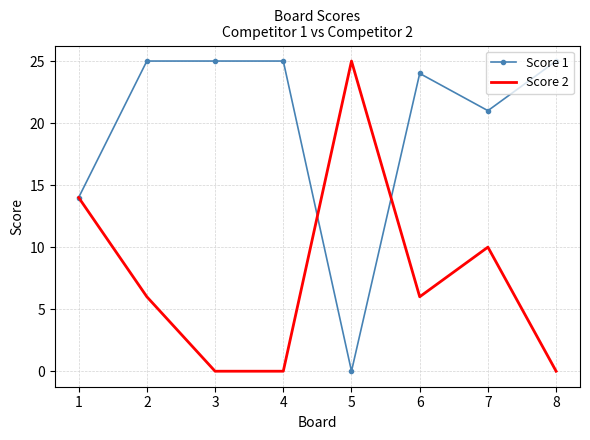

True or false: Score 1 has a value of 25 at 8.

True